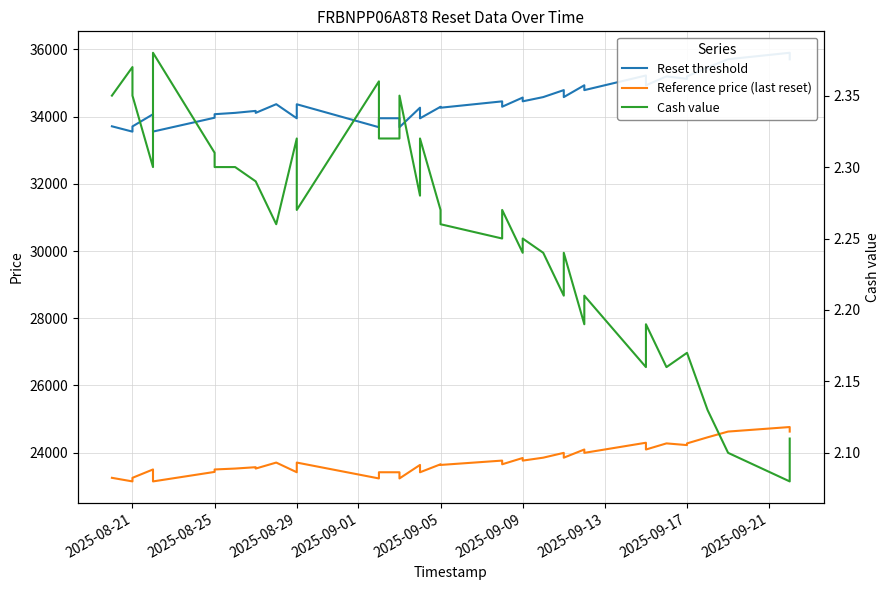

Does the chart have visible grid lines?

Yes